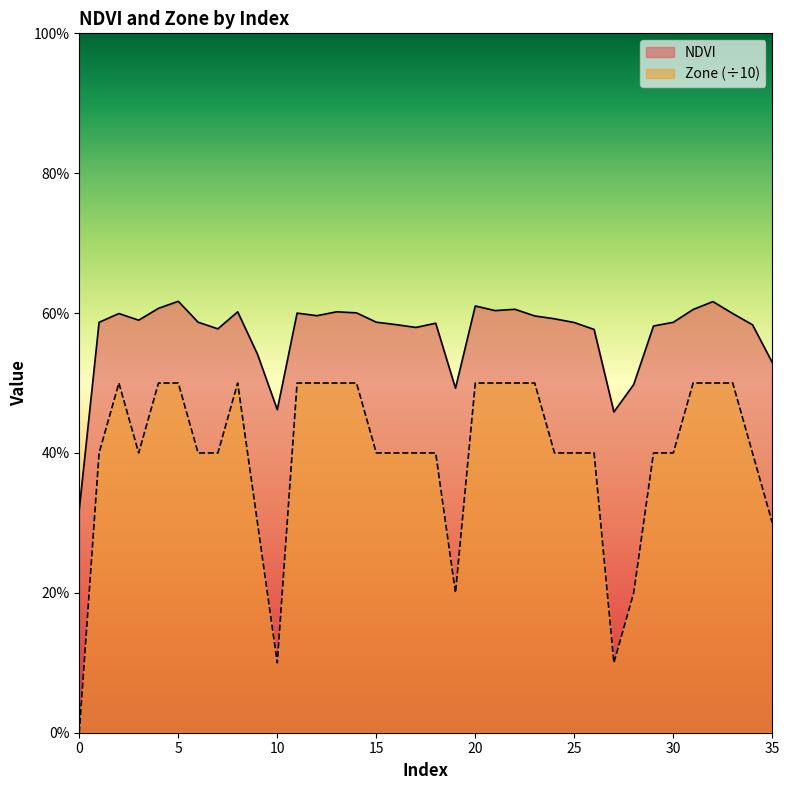

Does the chart have visible grid lines?

No